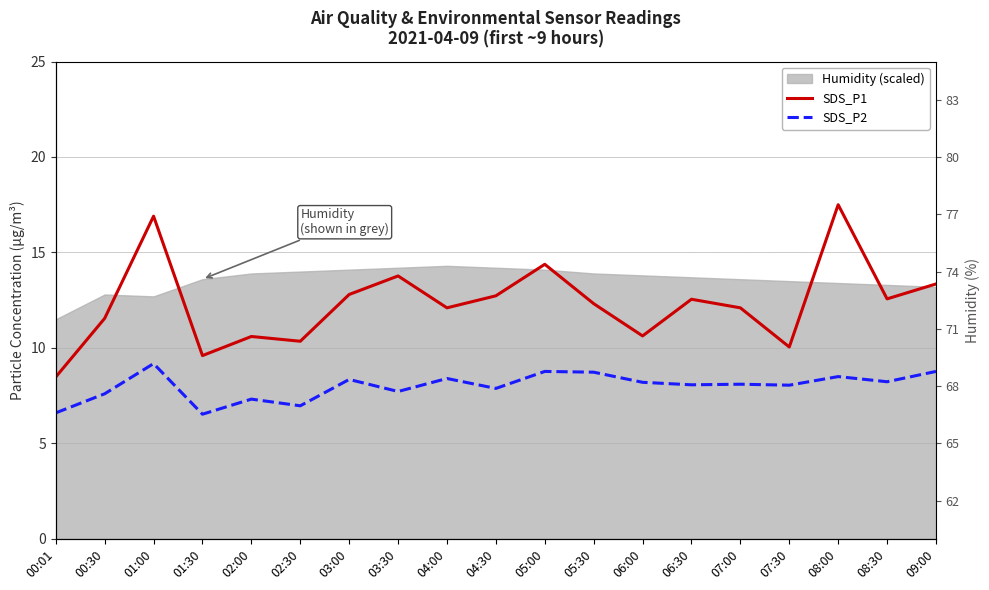

Which category has the lowest value across all series?

01:30